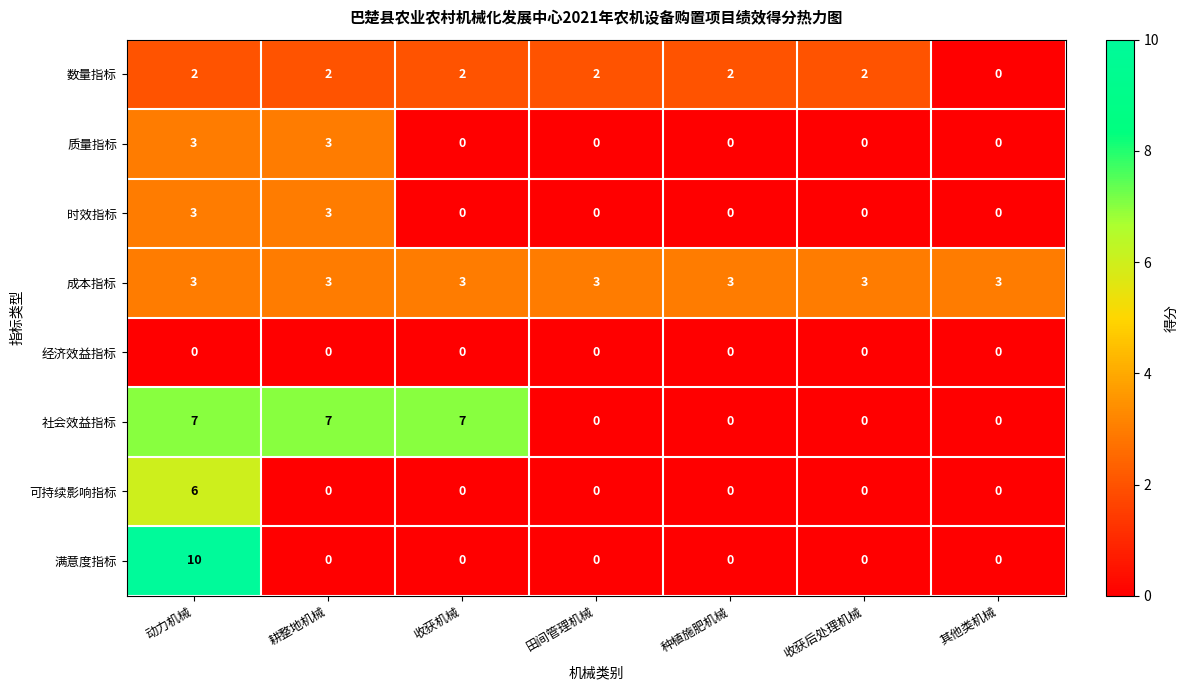

At which category does the chart reach its peak across all series?

动力机械